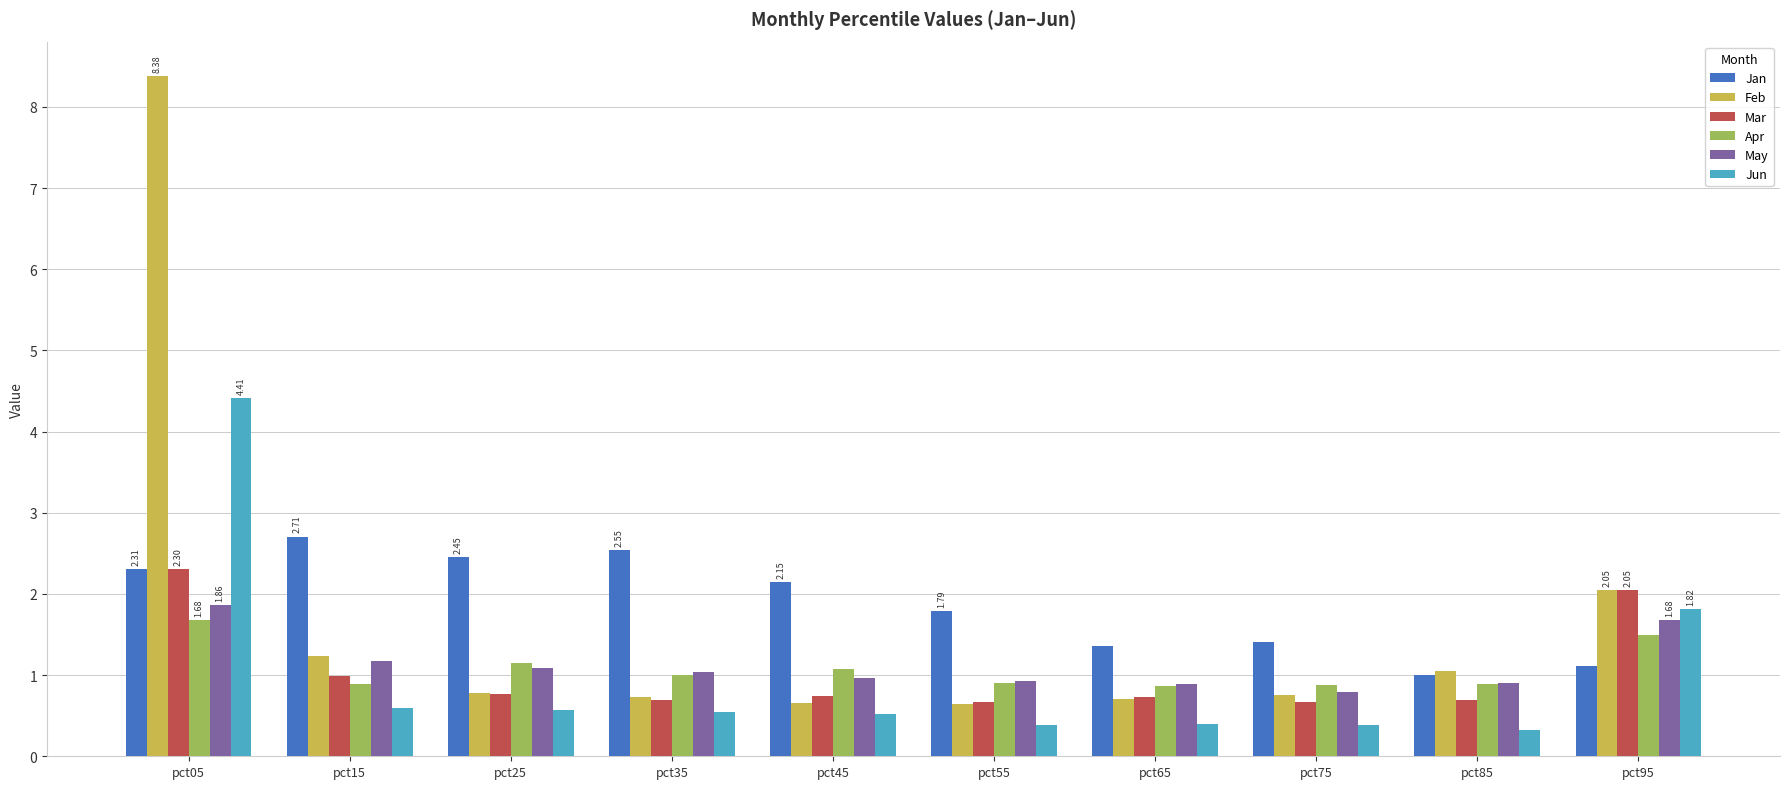

List the series in order of their peak value, highest first.

Feb, Jun, Jan, Mar, May, Apr